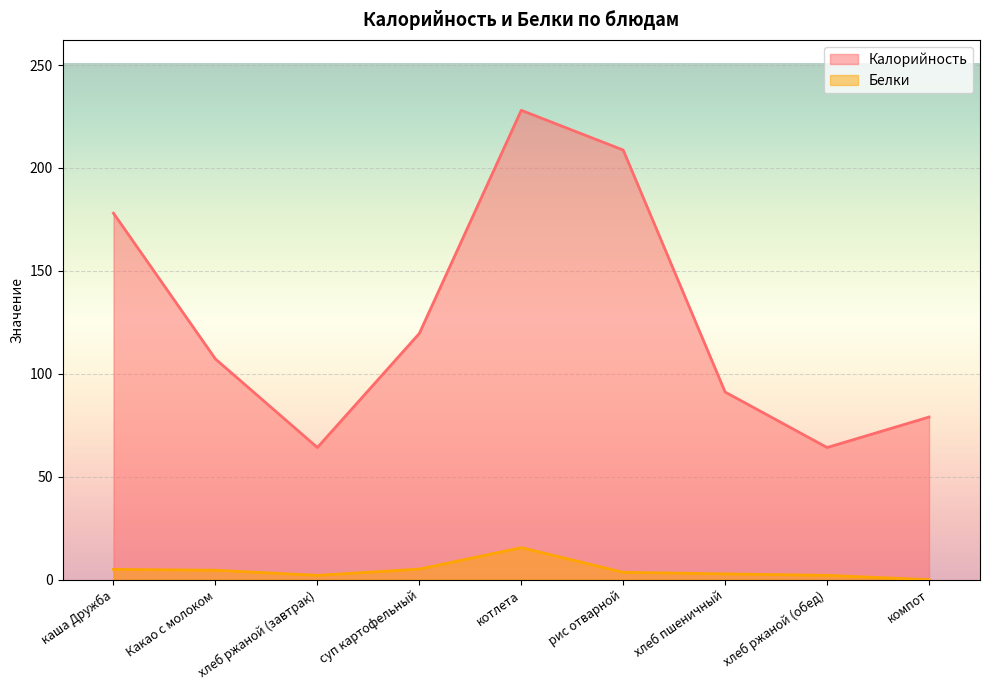

True or false: Калорийность and Белки cross at least once.

False